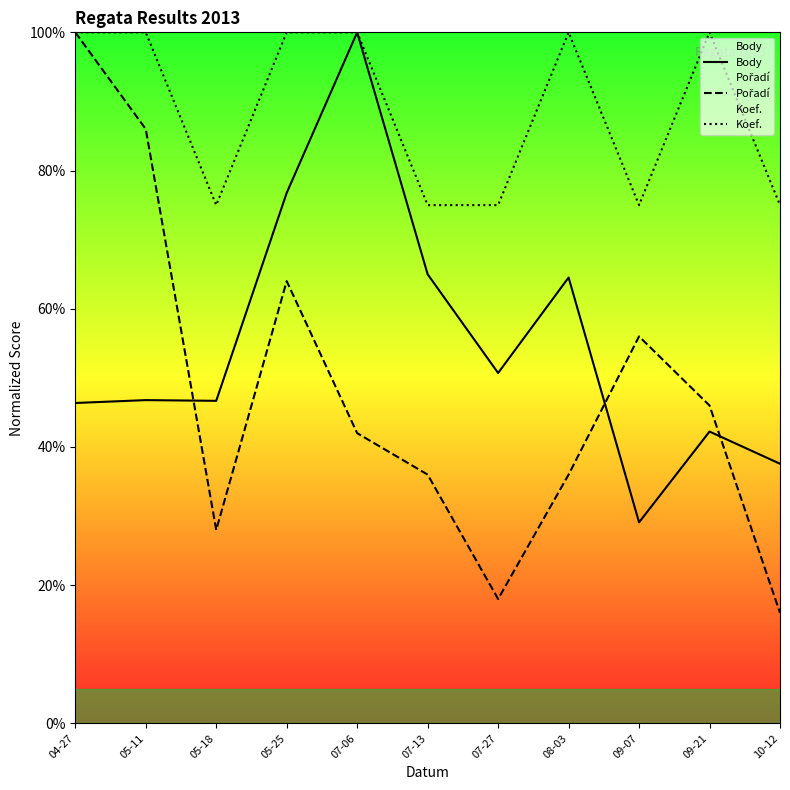

True or false: Body and Koef. cross at least once.

False